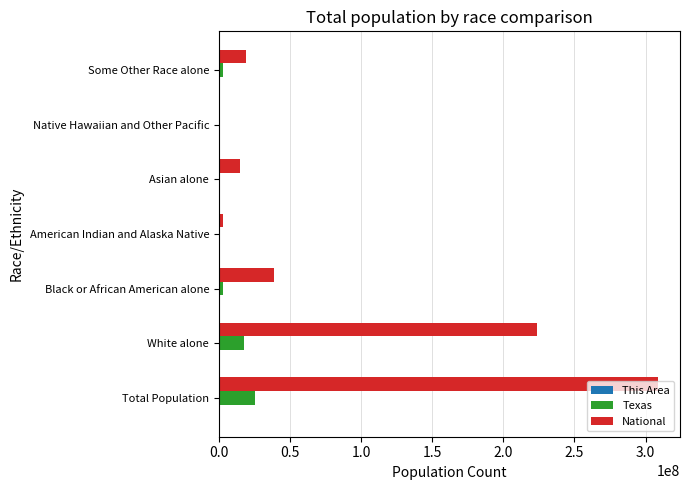

What is the highest value of the Texas series?

25145561